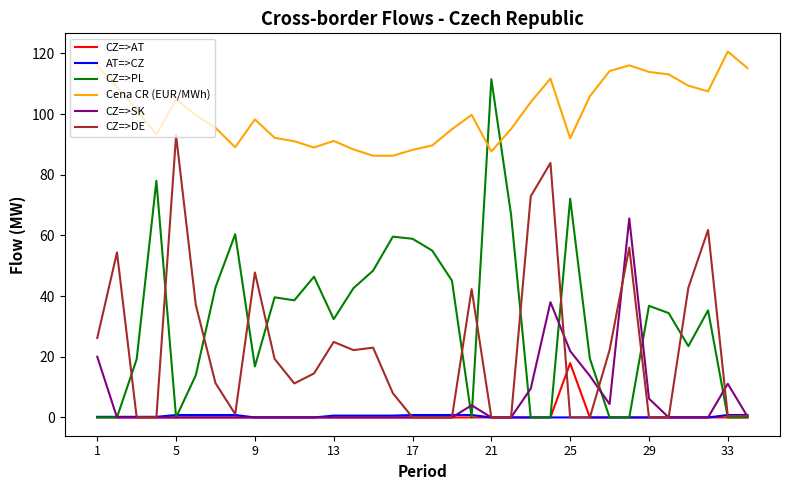

True or false: Cena CR (EUR/MWh) and CZ=>AT cross at least once.

False